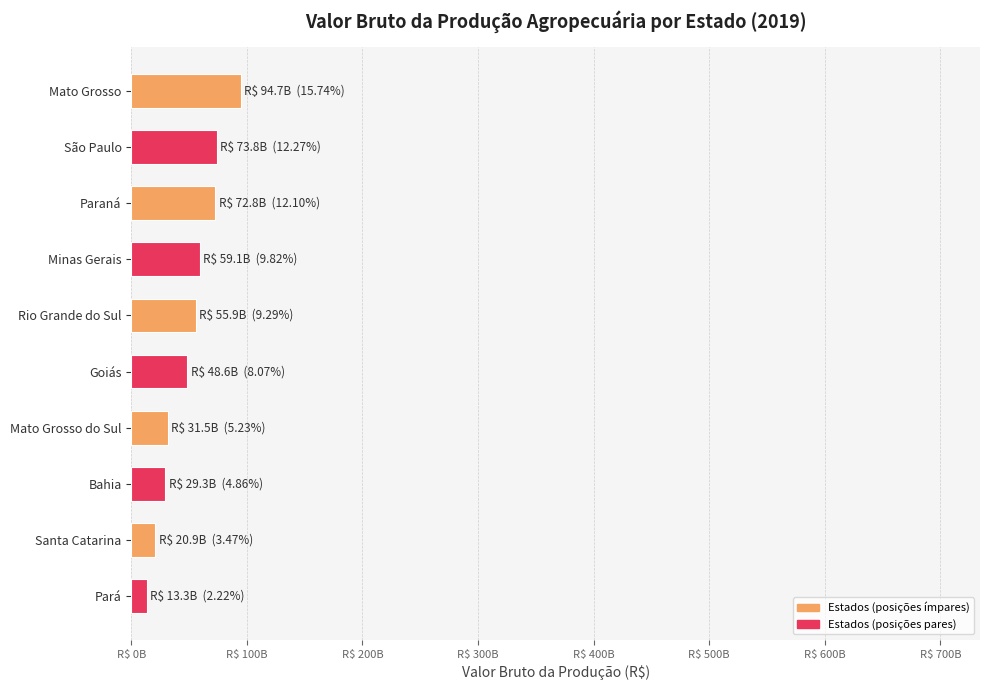

Does the chart contain any negative values?

No